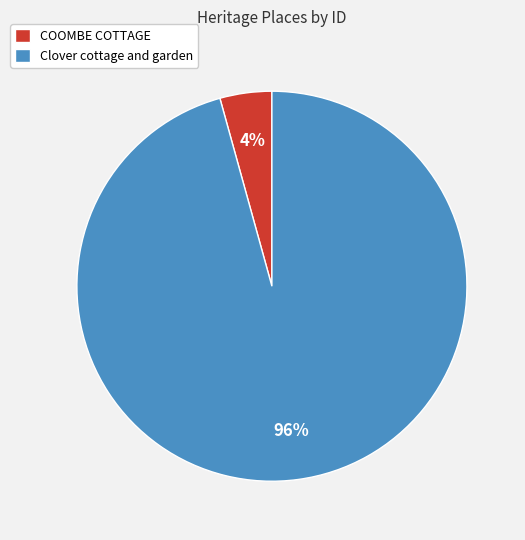

Does COOMBE COTTAGE account for over 50% of the chart?

No